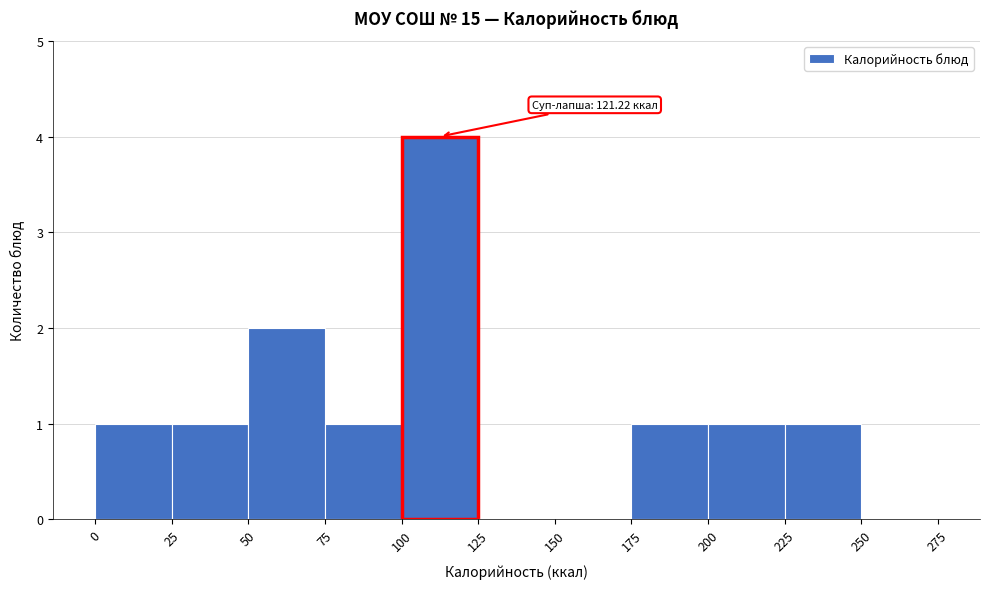

Which range on the x-axis has the tallest bar?

100 to 125